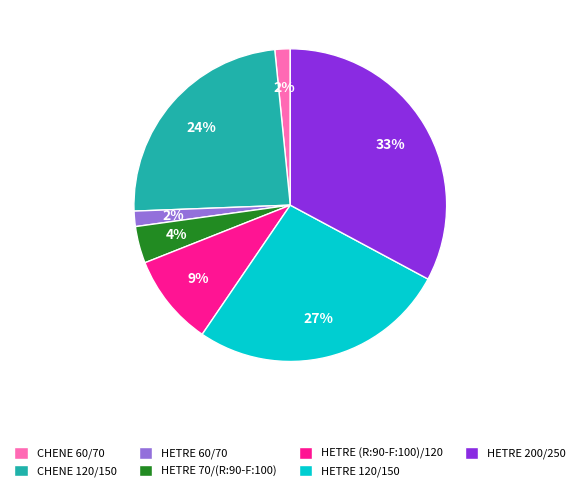

To the nearest percent, what is the combined percentage of HETRE (R:90-F:100)/120 and HETRE 200/250?

42%